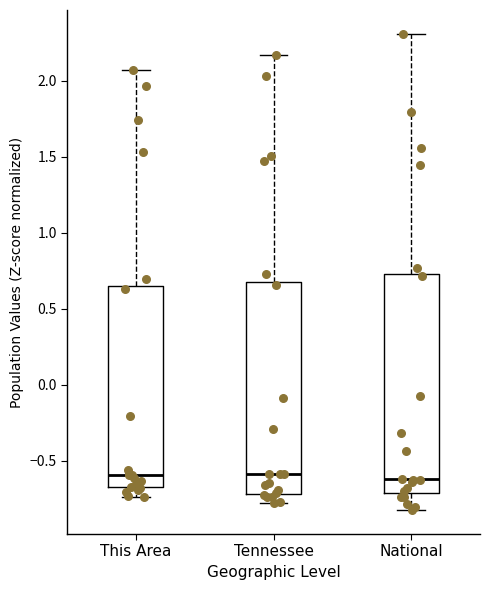

Reading left to right, transcribe this box plot: for each box, give where its median line is, the range the box spans, and where its two whiskers end, as read against the y-axis. The values are not printed on the chart, so give them approximately, as read against the axis.

This Area: median -0.60, box -0.65 to 0.65, whiskers -0.75 to 2.05
Tennessee: median -0.60, box -0.70 to 0.70, whiskers -0.80 to 2.15
National: median -0.60, box -0.70 to 0.75, whiskers -0.80 to 2.30